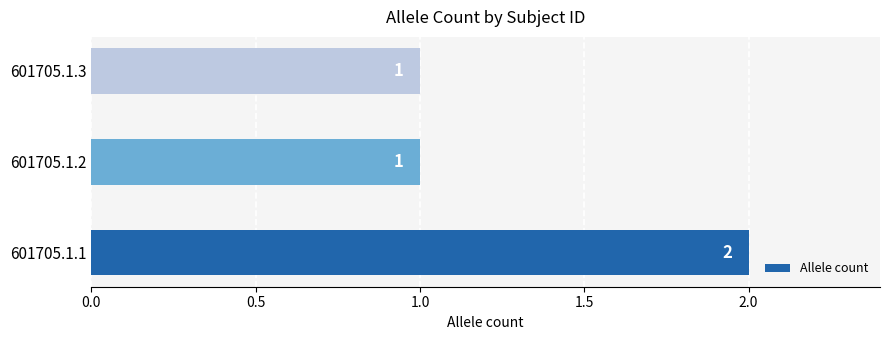

At which category does the chart reach its peak across all series?

601705.1.1